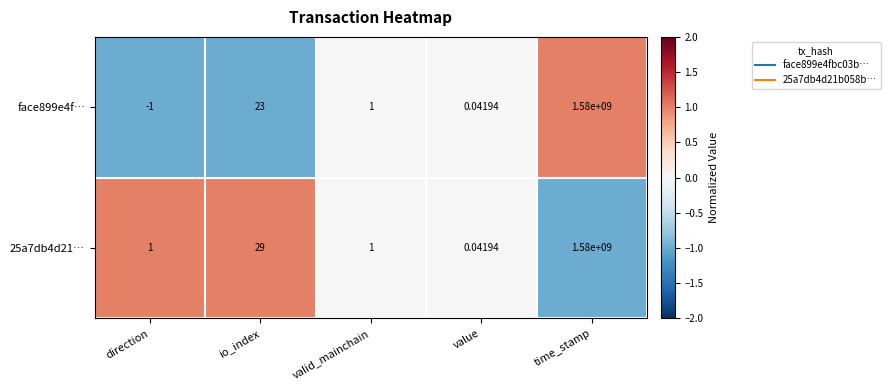

Where does the face899e4f… series first go above 1?

io_index